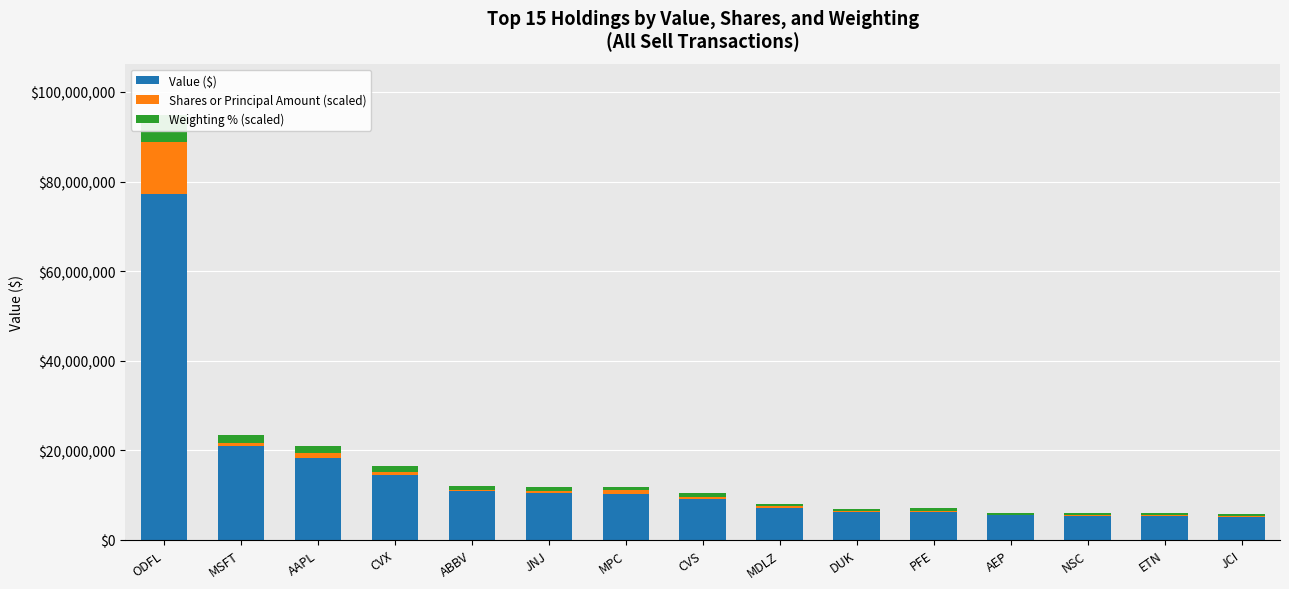

What is the difference between the Weighting % (scaled) values at ABBV and MPC?

39983.0